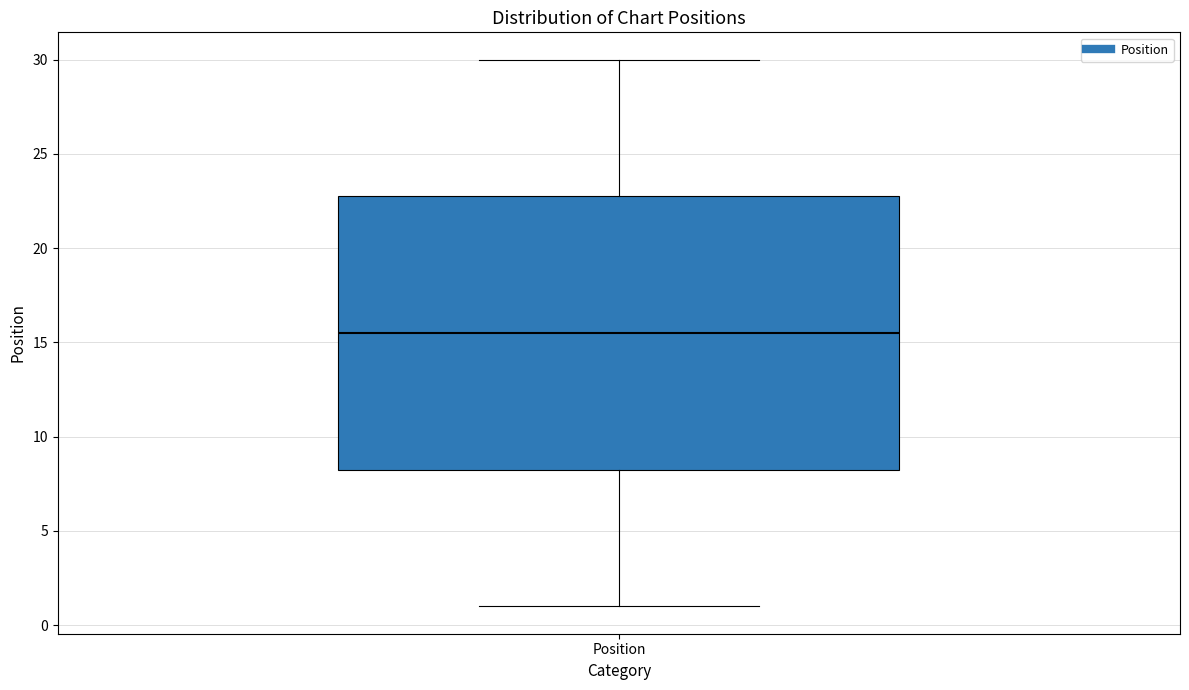

Read this box plot against the y-axis: the position of the median line, the range covered by the box, and the ends of both whiskers. The values are not printed on the chart, so give them approximately, as read against the axis.

median 15.5, box 8.5 to 23.0, whiskers 1.0 to 30.0